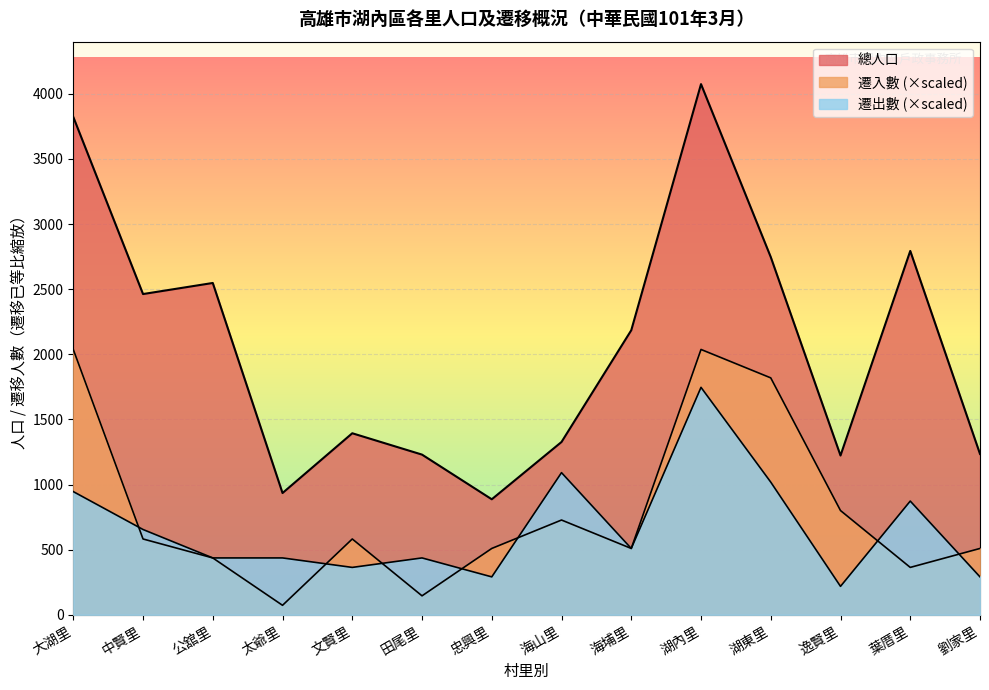

At which category does 總人口 reach its first local valley?

中賢里